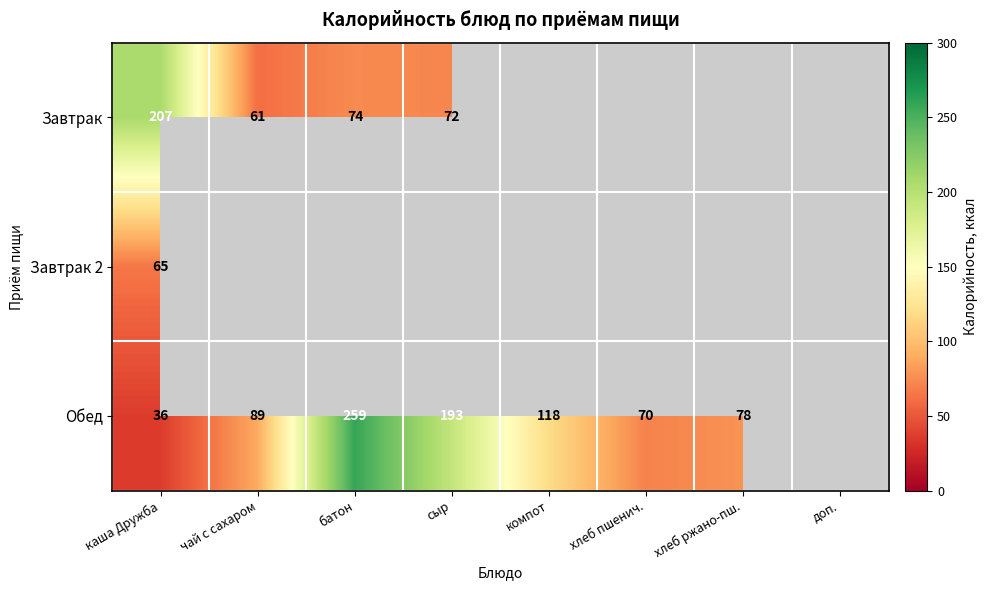

At which category is the sum across all series the highest?

каша Дружба